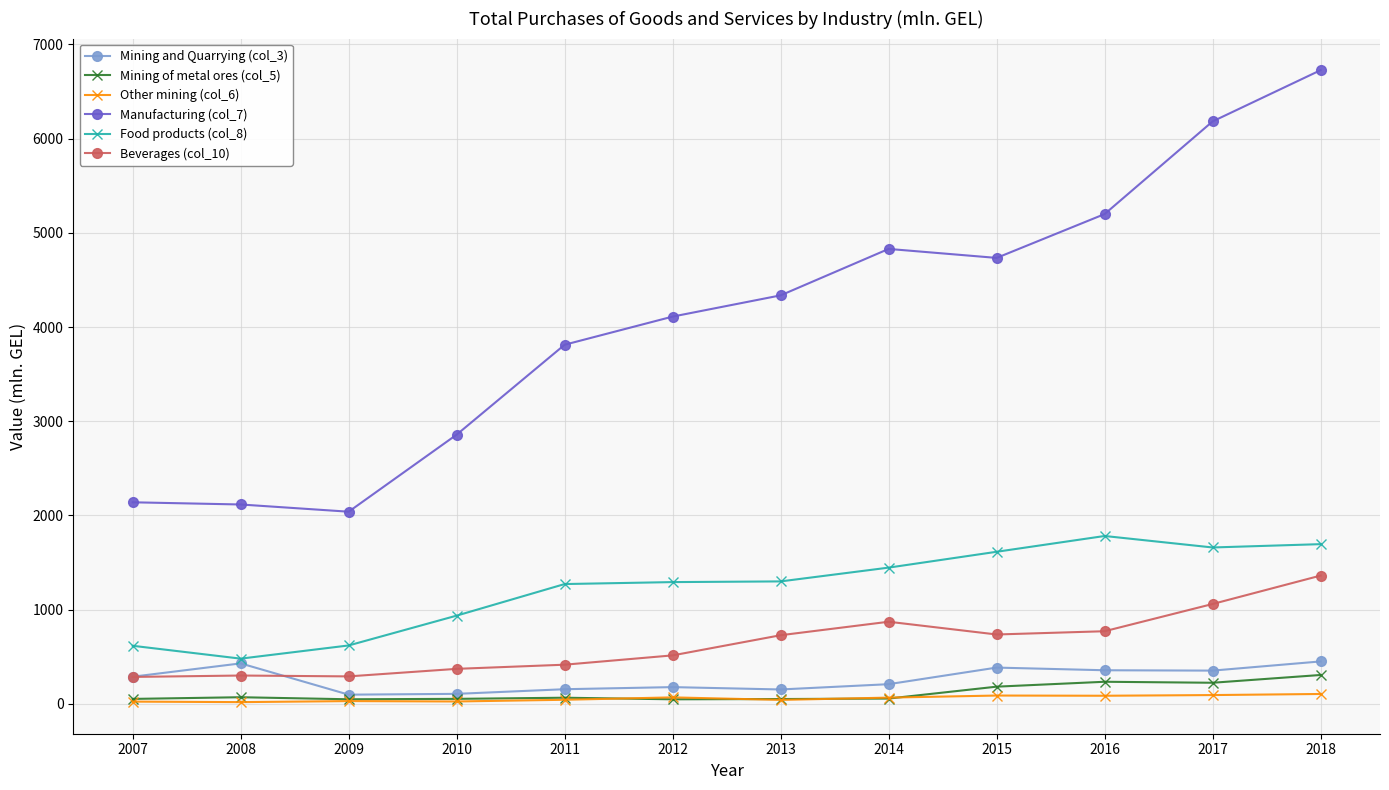

Is the value of Mining and Quarrying (col_3) at 2010 greater than the value of Food products (col_8) at 2017?

No